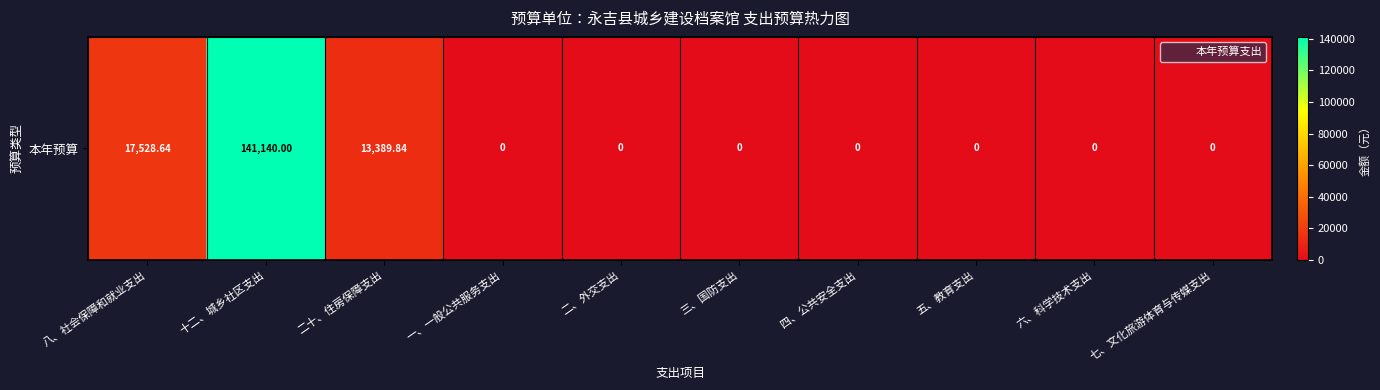

Which category has the lowest value across all series?

一、一般公共服务支出